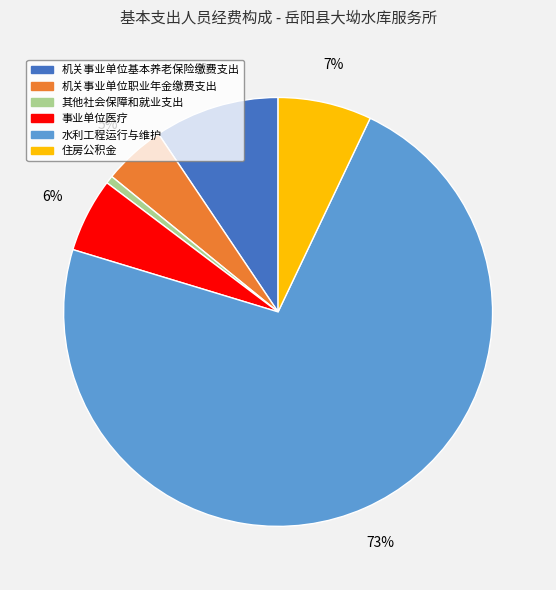

Is the sum of 住房公积金 and 事业单位医疗 greater than half?

No